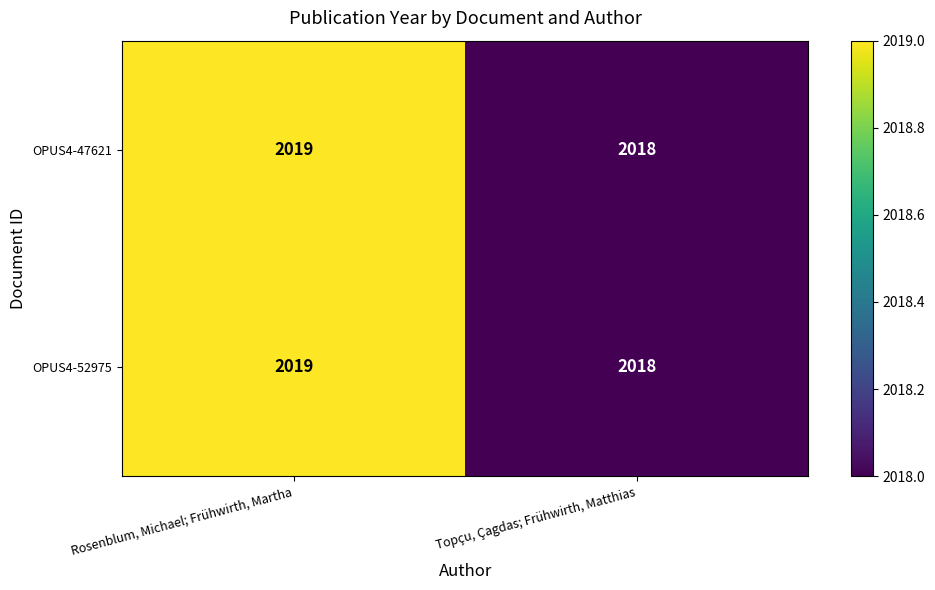

At which category is the sum across all series the highest?

Rosenblum, Michael; Frühwirth, Martha